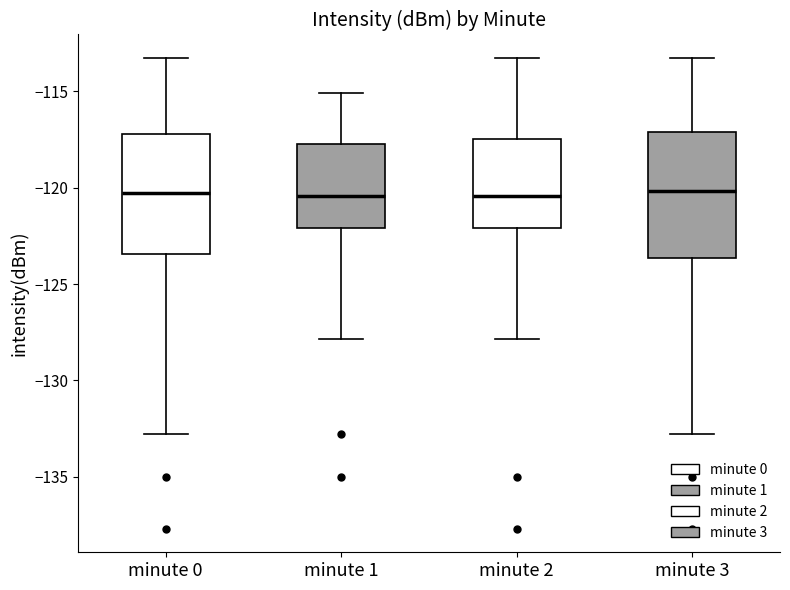

Reading left to right, read every box against the y-axis: the position of its median line, the range the box covers, and the ends of its whiskers. The values are not printed on the chart, so give them approximately, as read against the axis.

minute 0: median -120.5, box -123.5 to -117.0, whiskers -133.0 to -113.5
minute 1: median -120.5, box -122.0 to -117.5, whiskers -128.0 to -115.0
minute 2: median -120.5, box -122.0 to -117.5, whiskers -128.0 to -113.5
minute 3: median -120.0, box -123.5 to -117.0, whiskers -133.0 to -113.5